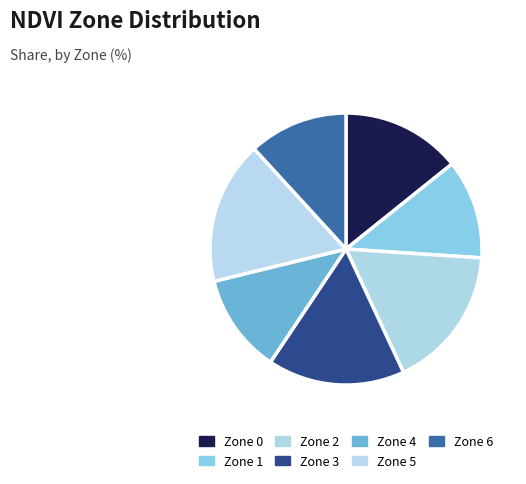

How many segments does this pie chart have?

7